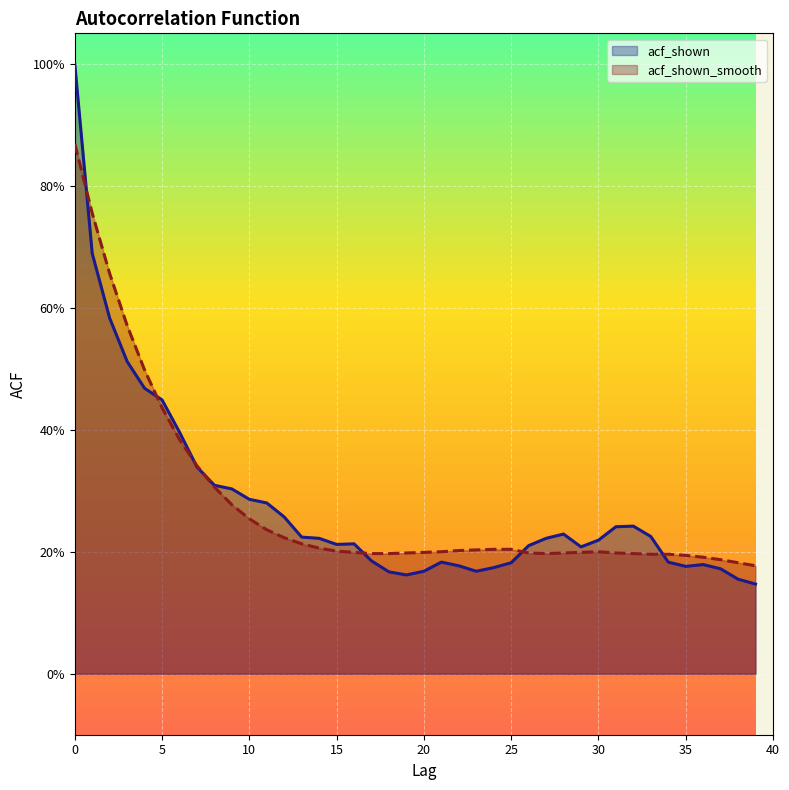

What is the value of the acf_shown point at the 8th from the left?

0.3